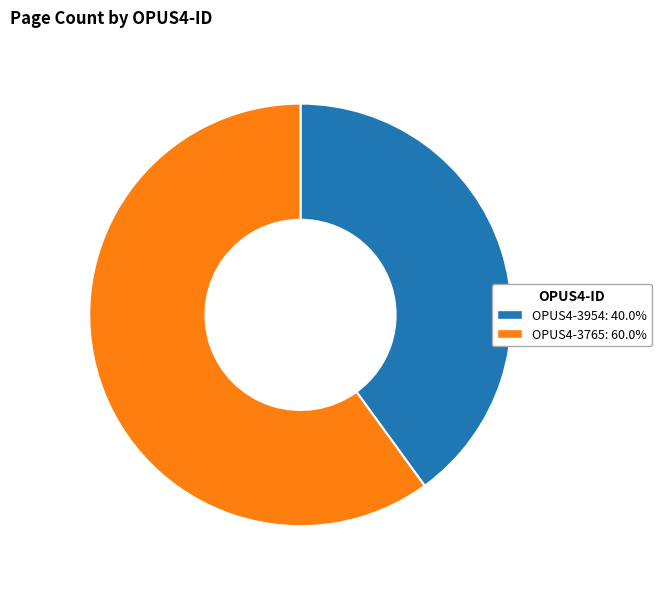

Rank the categories by value from lowest to highest.

OPUS4-3954, OPUS4-3765